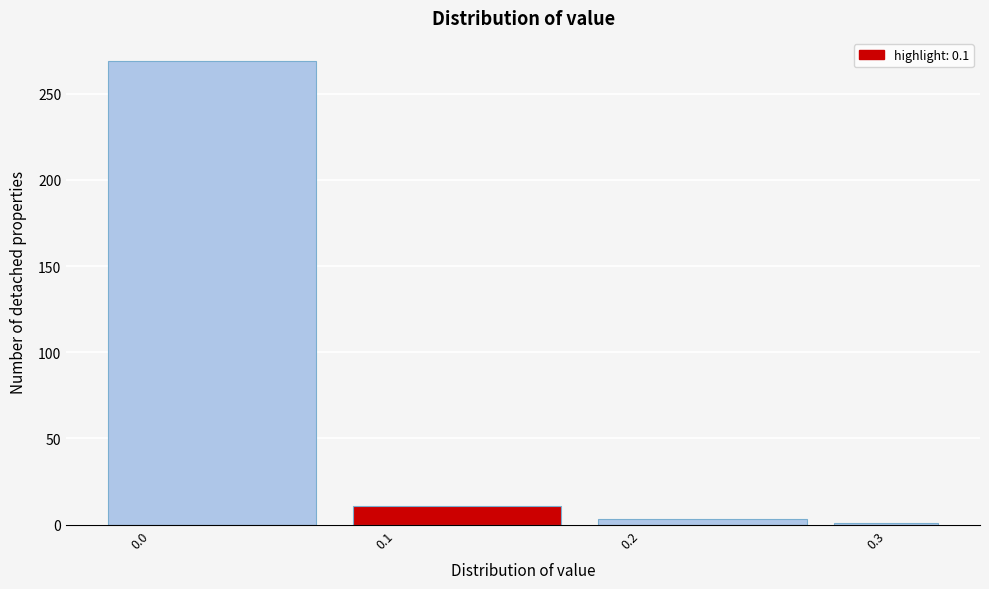

Reading left to right, list every bar in this chart as the range it spans on the x-axis followed by its height. Neither the bar edges nor the heights are printed on the chart, so give them approximately, as read against the axes.

-0.025 to 0.075: 270
0.075 to 0.175: 10
0.175 to 0.275: under 5
0.275 to 0.325: under 5